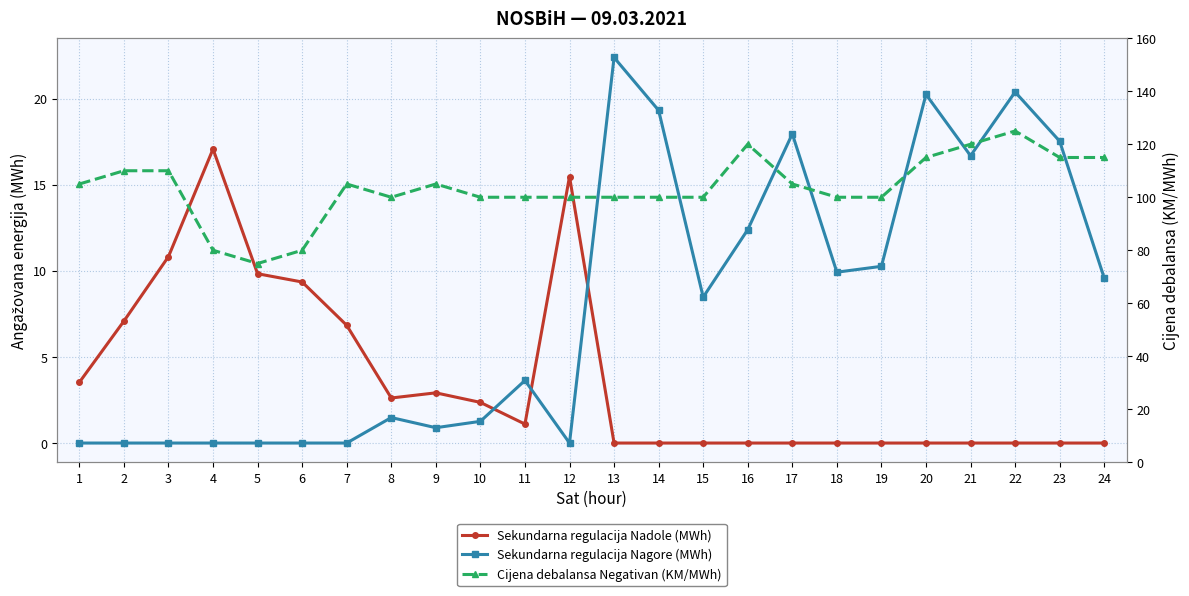

Rank the series at 12 from lowest to highest value.

Sekundarna regulacija Nagore (MWh), Sekundarna regulacija Nadole (MWh), Cijena debalansa Negativan (KM/MWh)